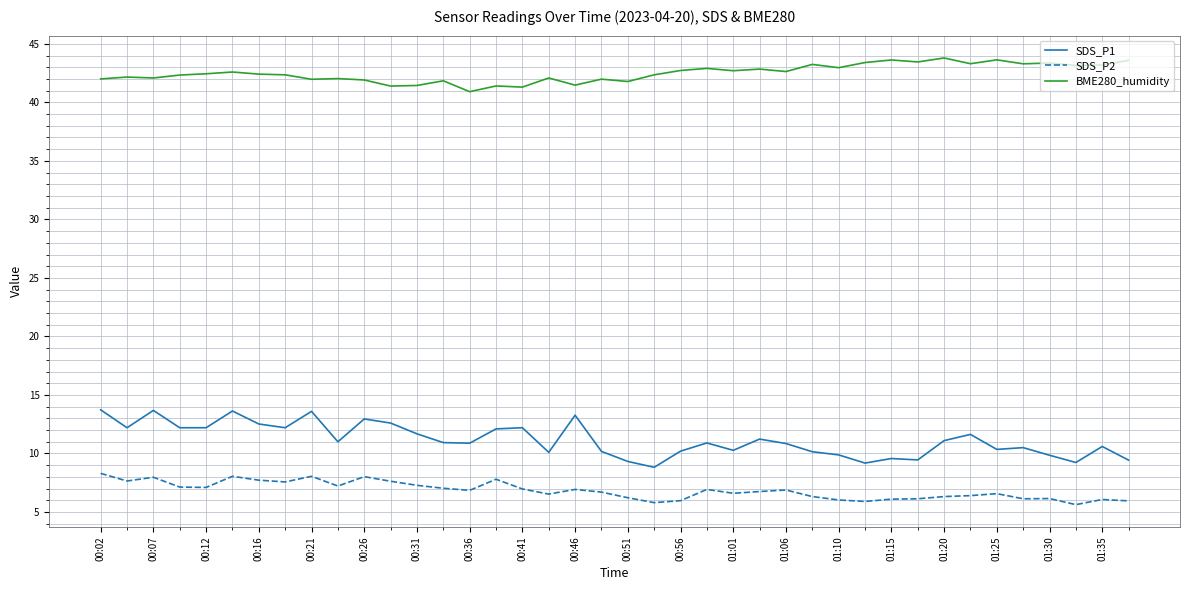

What is the maximum value shown in the chart?

43.8